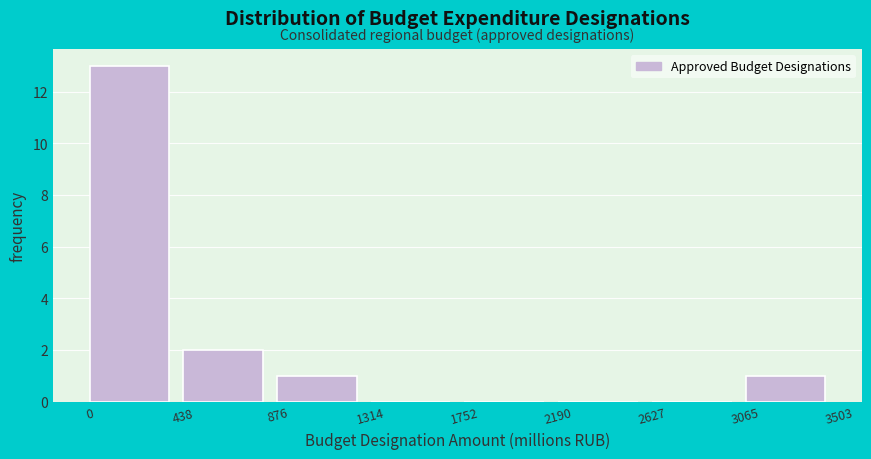

Reading left to right, list every bar in this chart as the range it spans on the x-axis followed by its height. The values are not printed on the chart, so give them approximately, as read against the axis.

0 to 438: 13
438 to 876: 2
876 to 1314: 1
1314 to 1752: 0
1752 to 2190: 0
2190 to 2627: 0
2627 to 3065: 0
3065 to 3503: 1